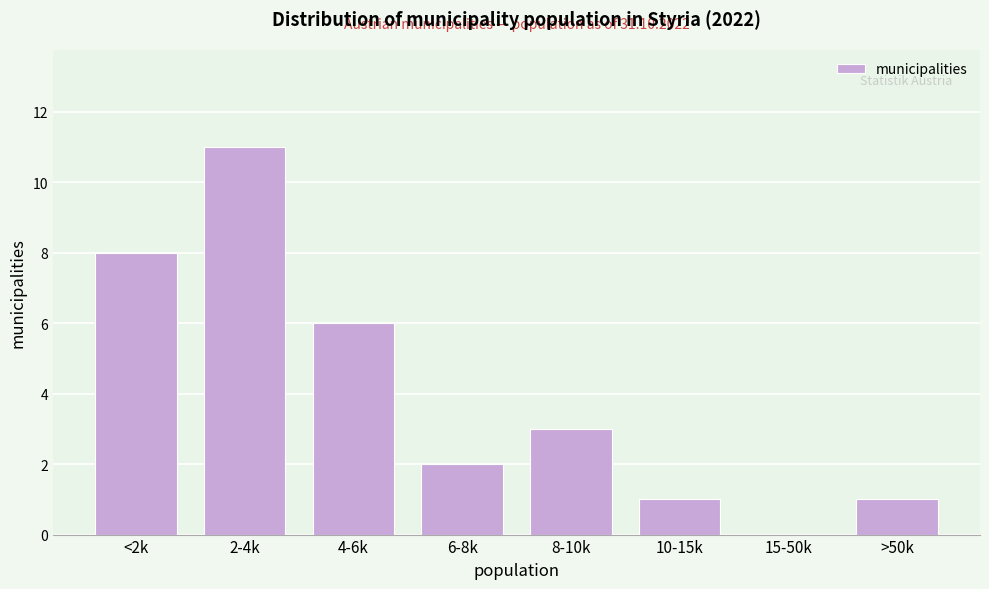

Reading right to left, what are all the values shown in this chart?

>50k=1	15-50k=0	10-15k=1	8-10k=3	6-8k=2	4-6k=6	2-4k=11	<2k=8